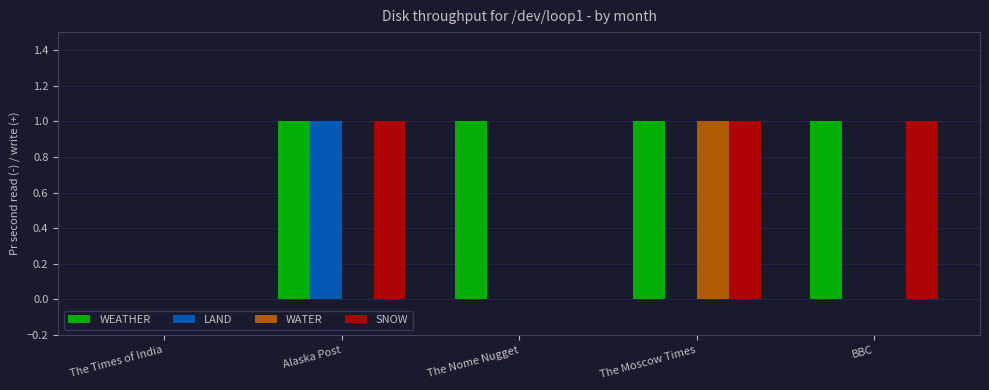

The WATER series shows 0 at The Moscow Times. True or false?

False